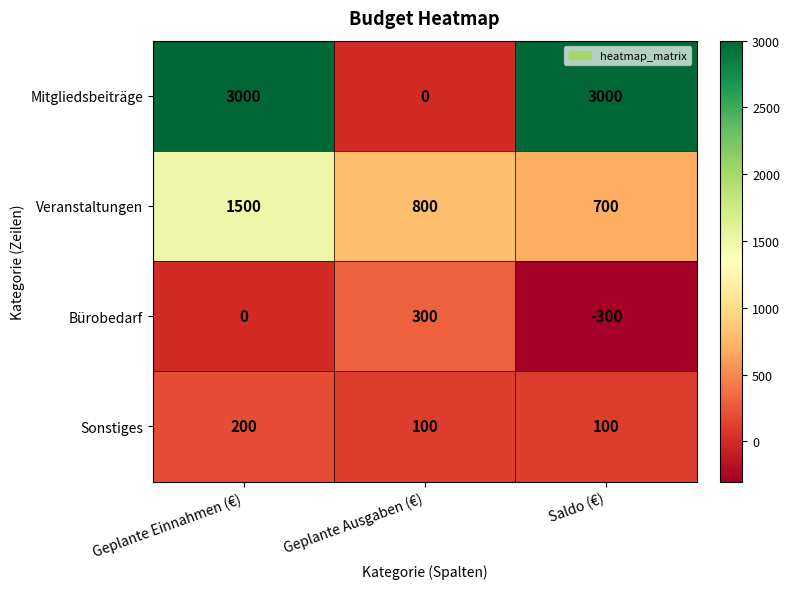

True or false: Veranstaltungen has a value of 1500 at Geplante Einnahmen (€).

True